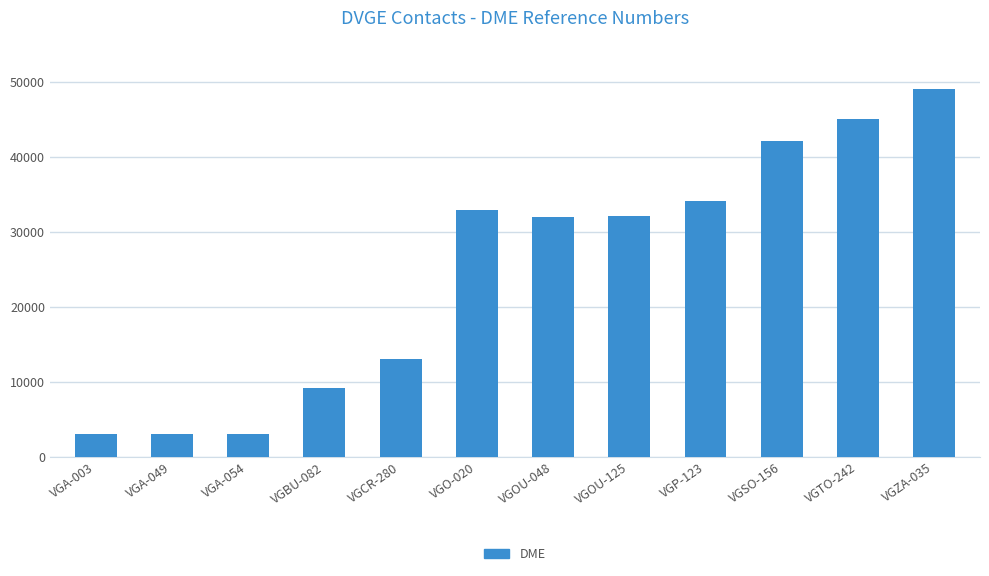

What is the smallest value displayed?

3005